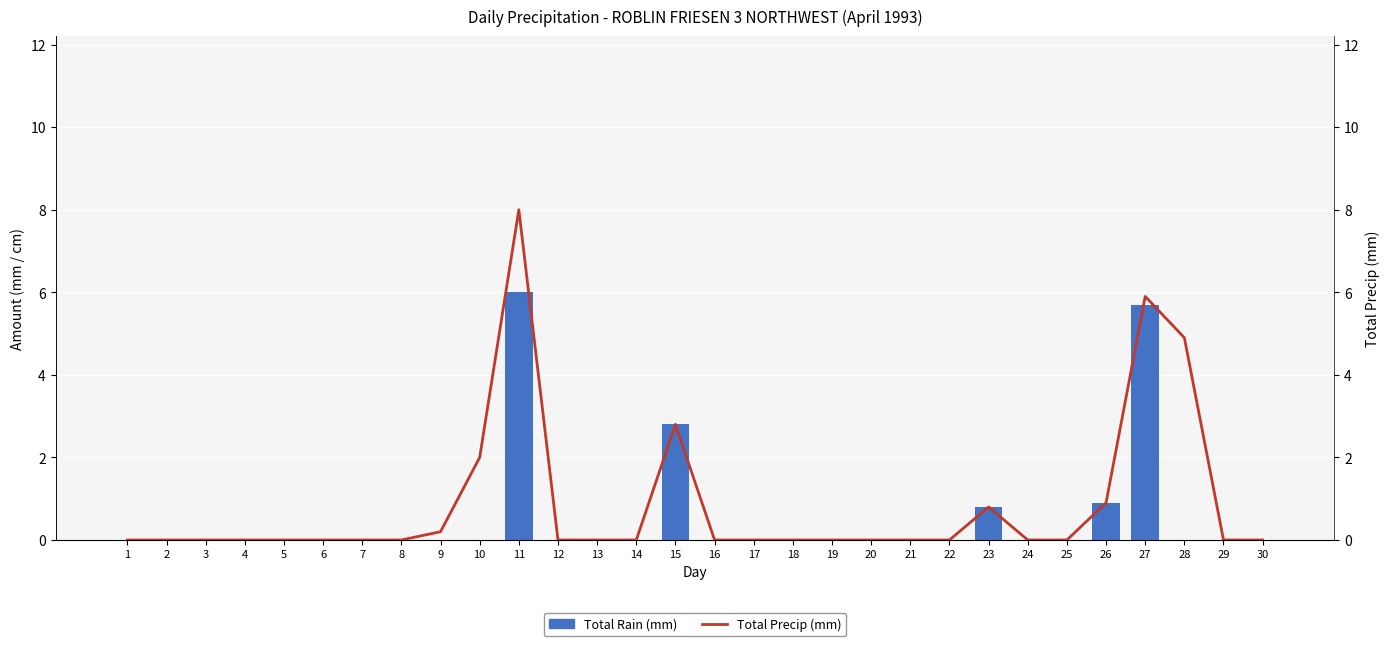

At which label is Total Rain (mm) closest to 3?

15